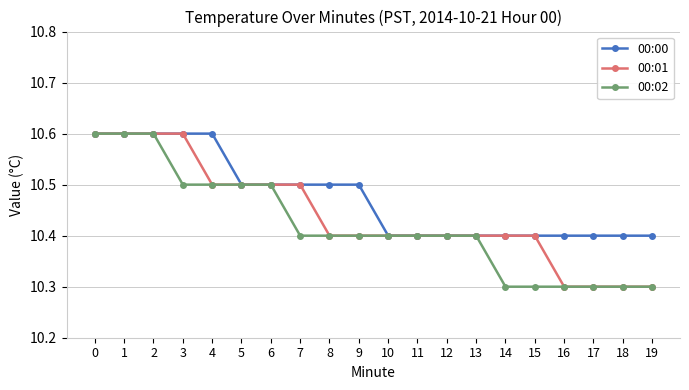

Between 2 and 14, which series saw the biggest shift?

00:02